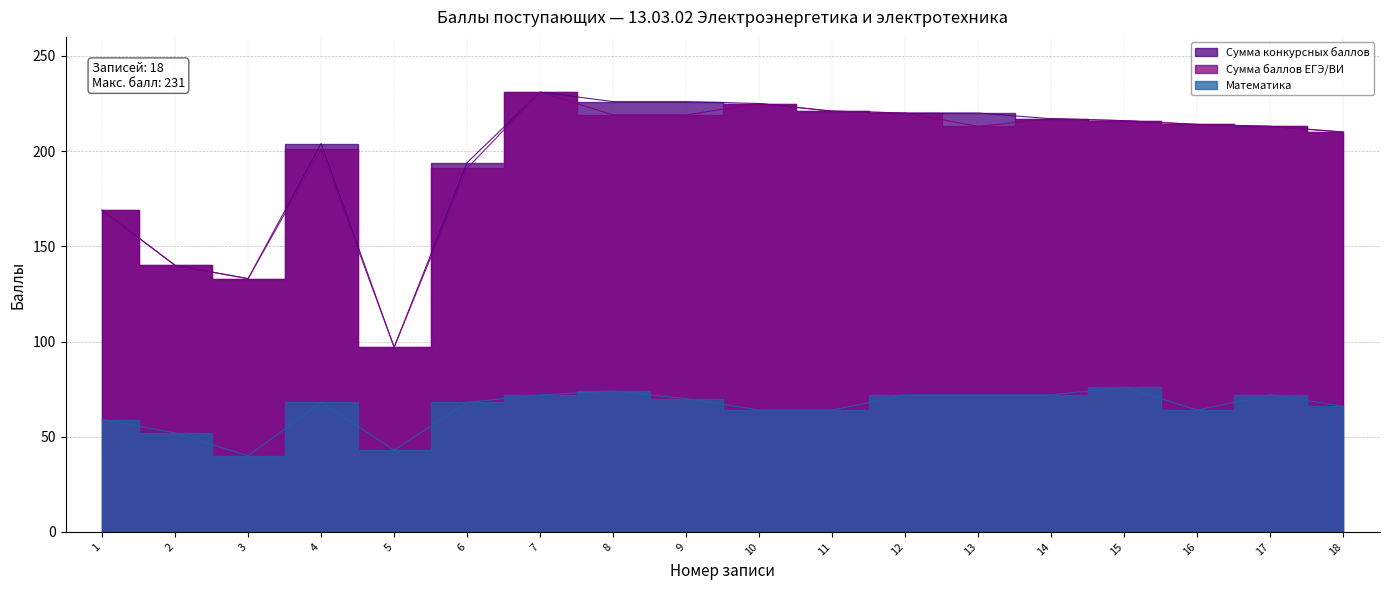

The Сумма конкурсных баллов series shows 345 at 8. True or false?

False